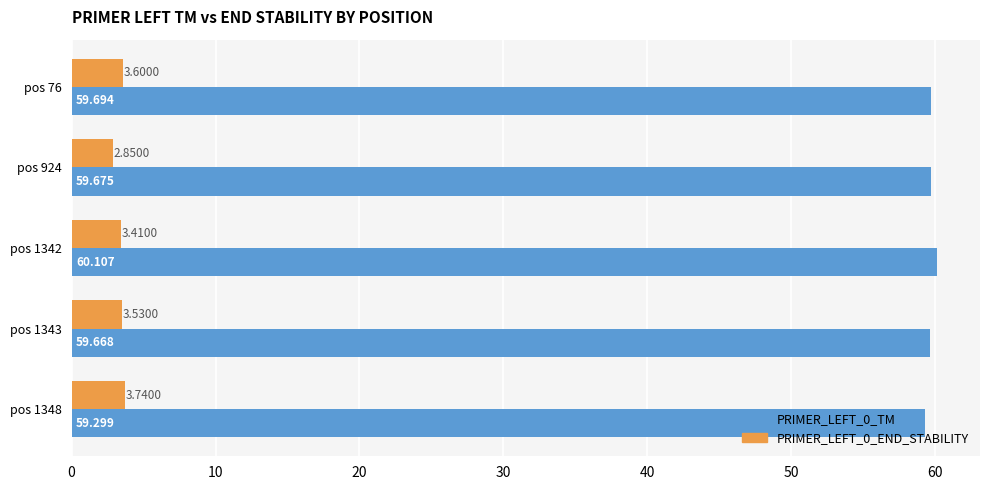

Is the value of PRIMER_LEFT_0_END_STABILITY at pos 924 greater than the value of PRIMER_LEFT_0_TM at pos 924?

No